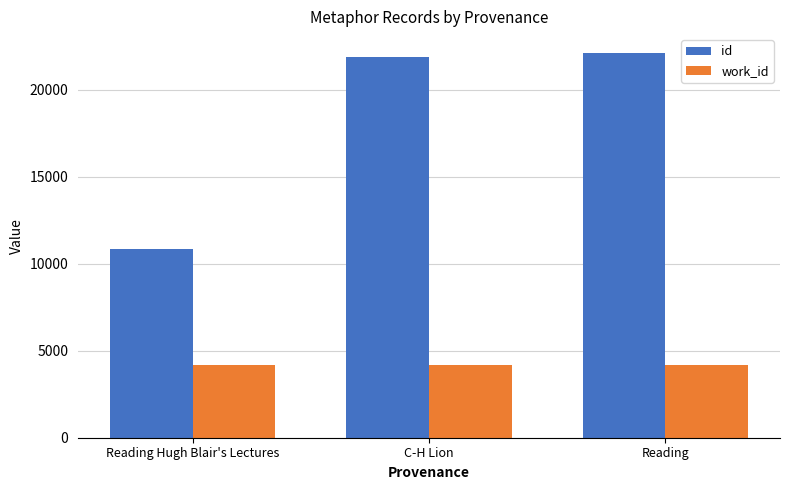

What value does the work_id series have at C-H Lion?

4177